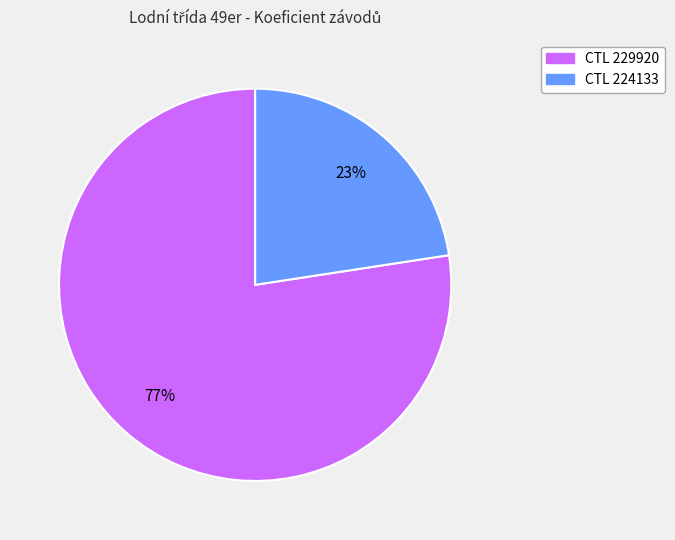

How many slices are in this pie chart?

2